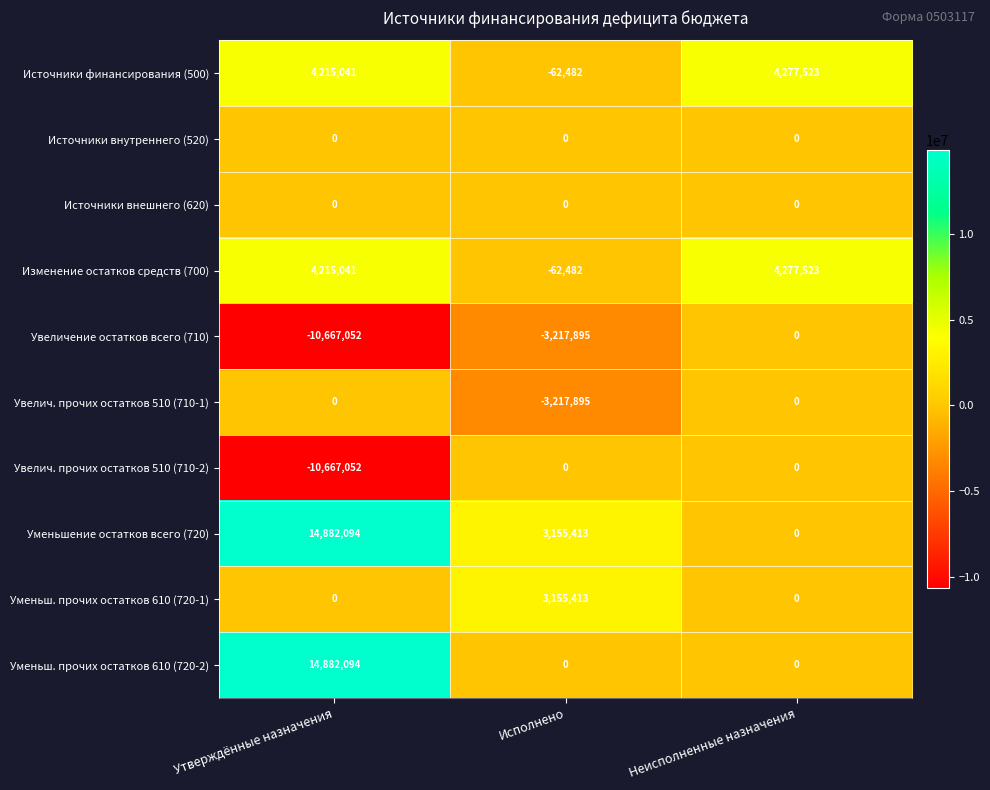

At which category does the chart reach its minimum across all series?

Утверждённые назначения